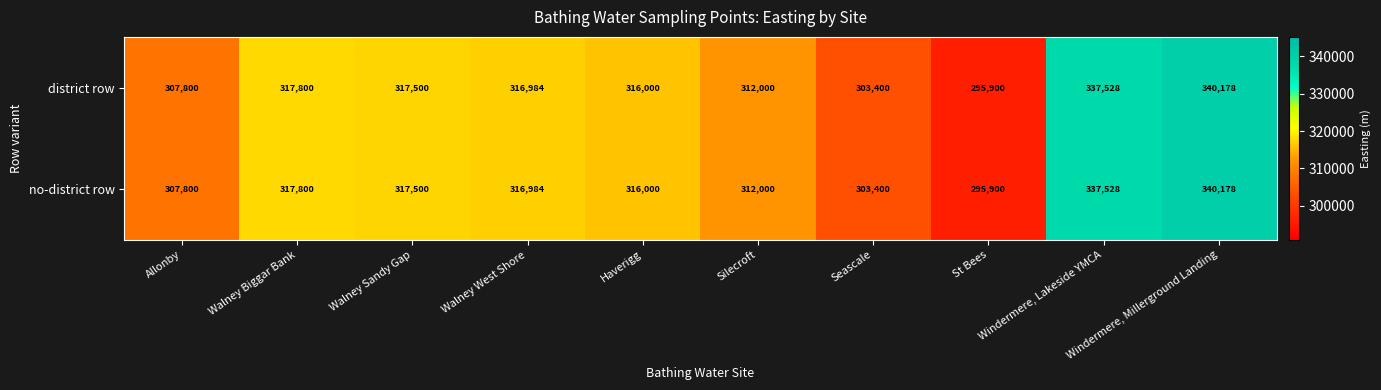

Which category has the lowest value across all series?

St Bees